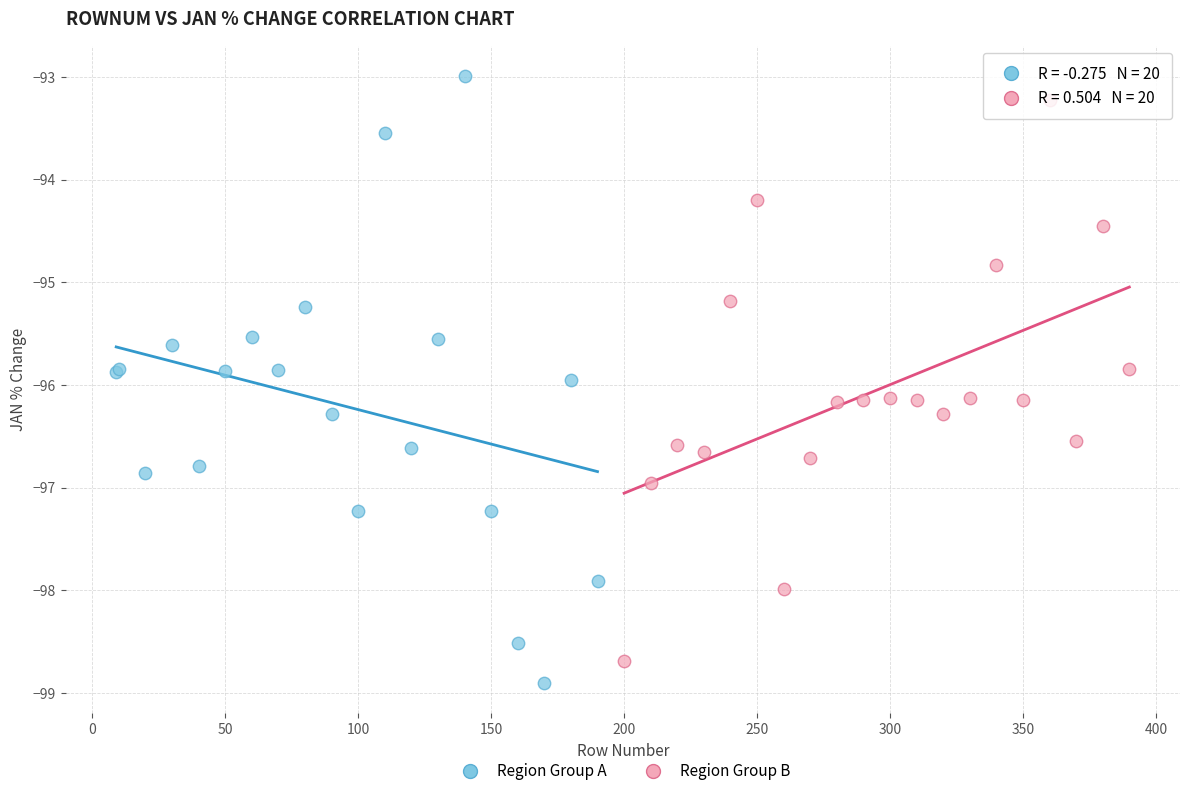

Which series contains the highest Y value?

Region Group A